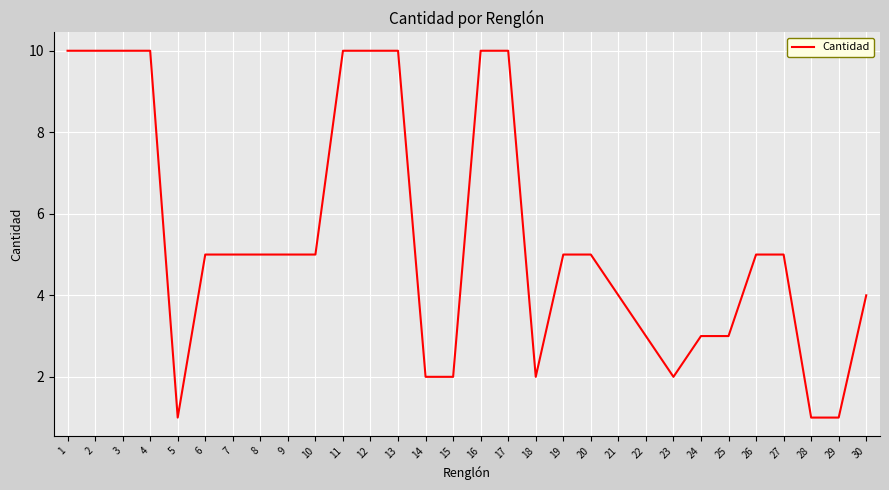

What is the greatest value displayed?

10